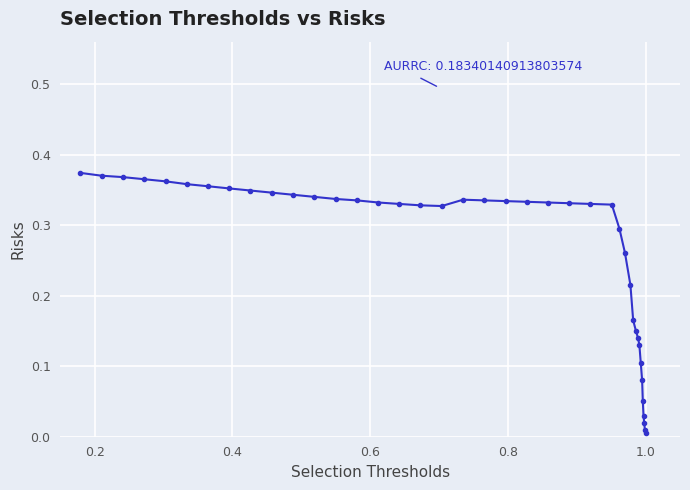

How many series are shown in this chart?

1